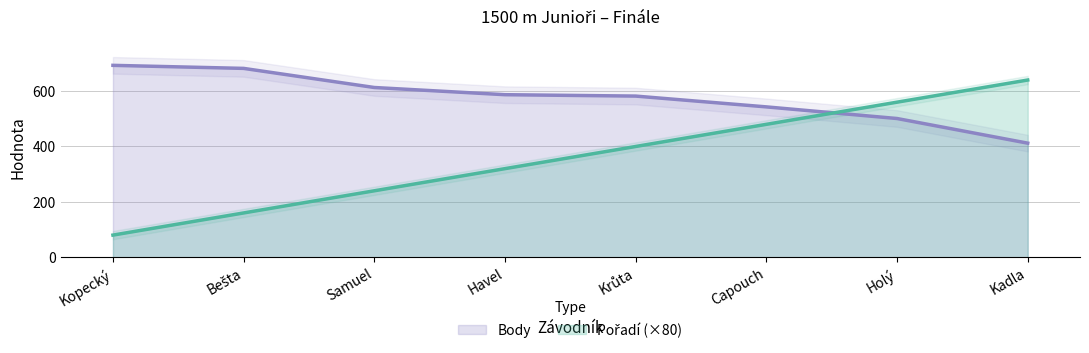

At how many categories does at least one series exceed 372?

8